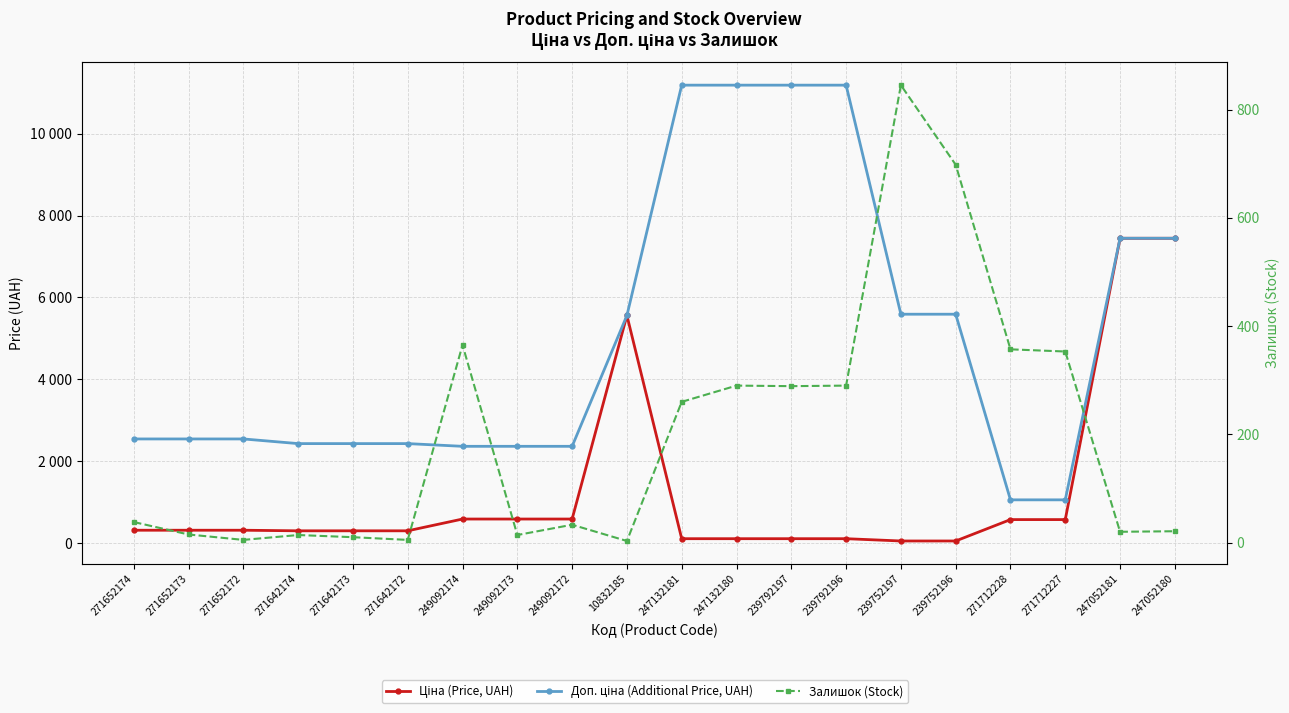

How many categories are shown in the chart?

20